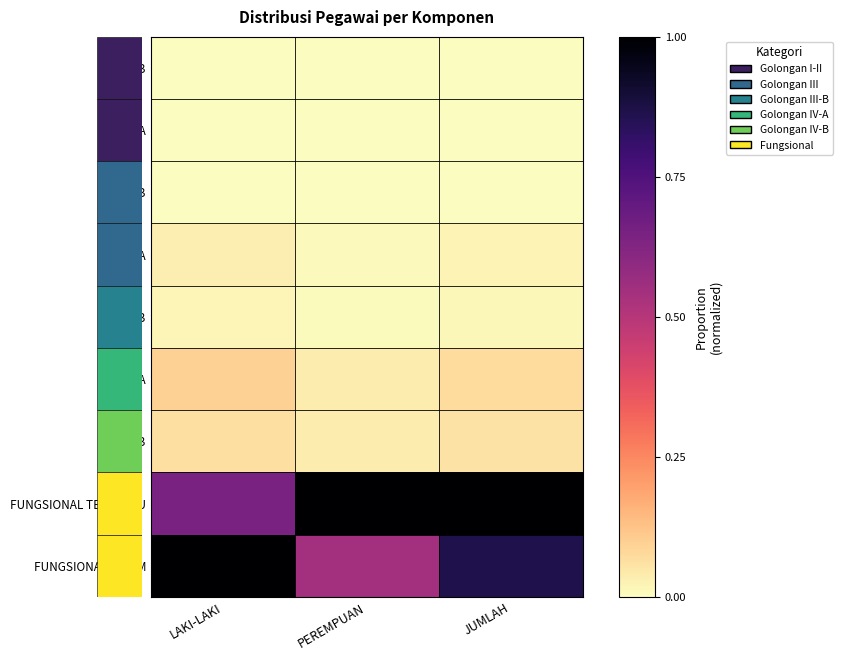

What is the maximum value shown in the chart?

1.0